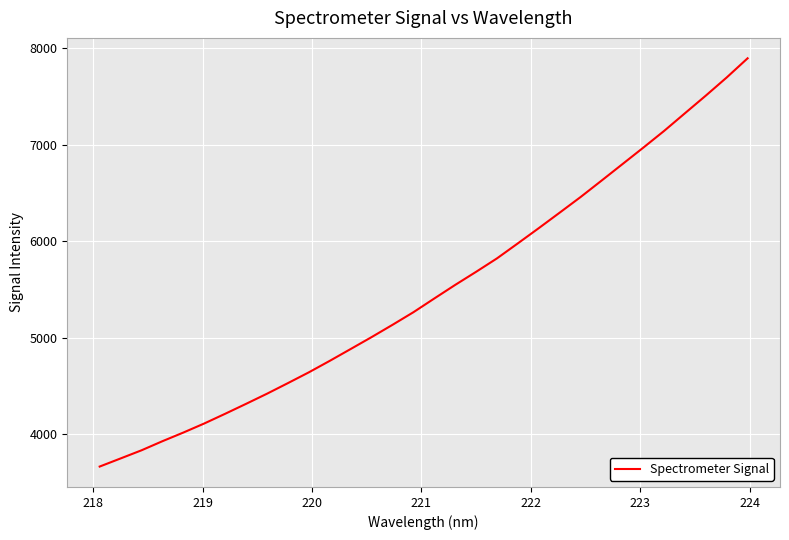

What is the difference between the maximum and minimum values?

4232.7